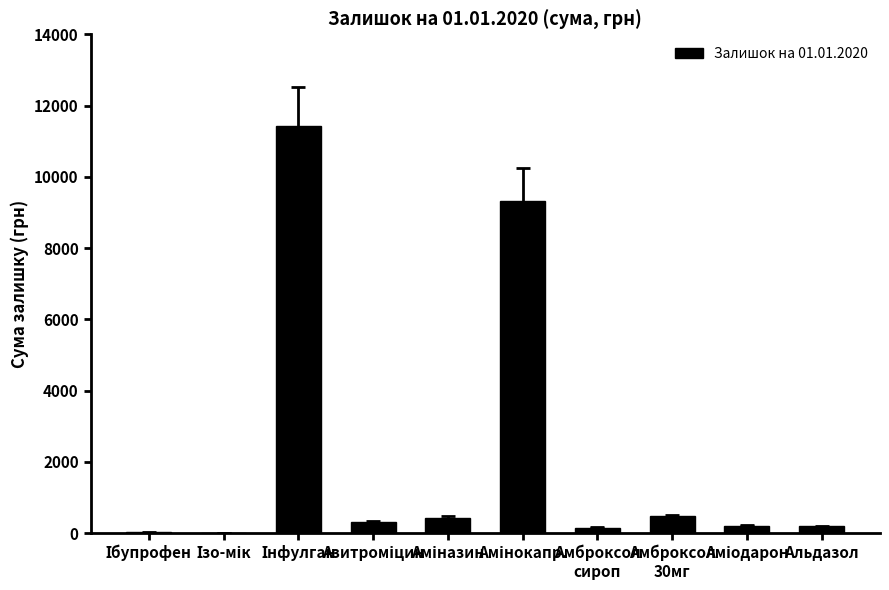

What is the sum of all values?

22519.9